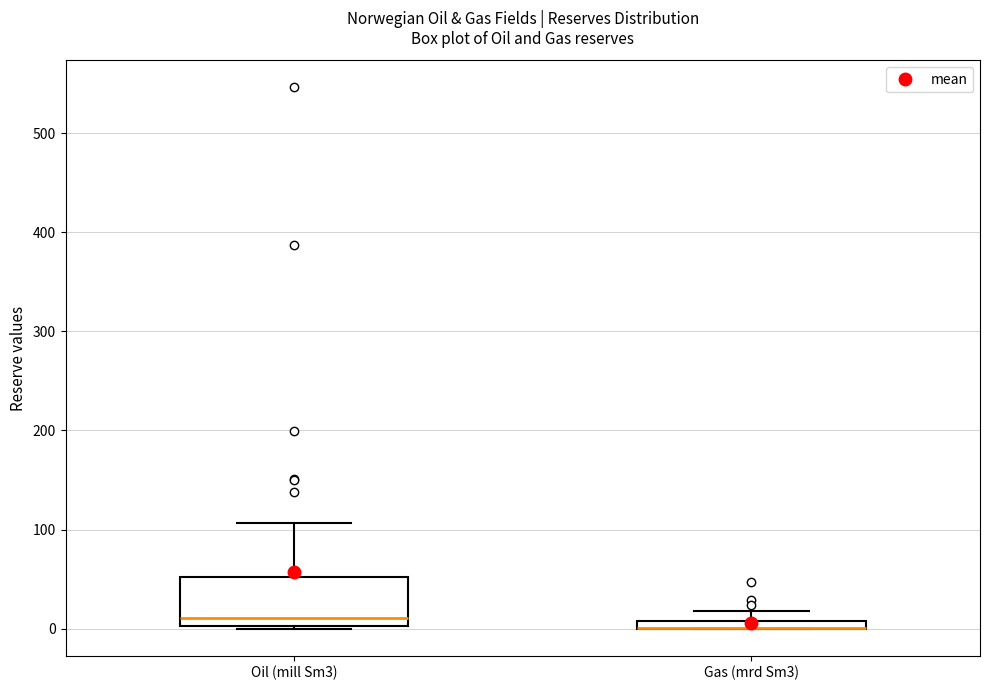

Comparing the boxes themselves (not the whiskers), which one is the tallest?

Oil (mill Sm3)